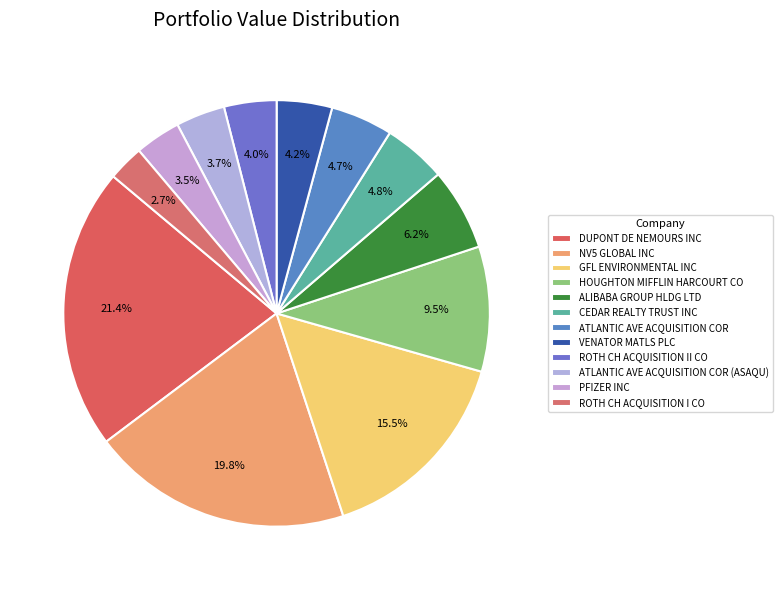

True or false: NV5 GLOBAL INC accounts for 15% of the total.

False